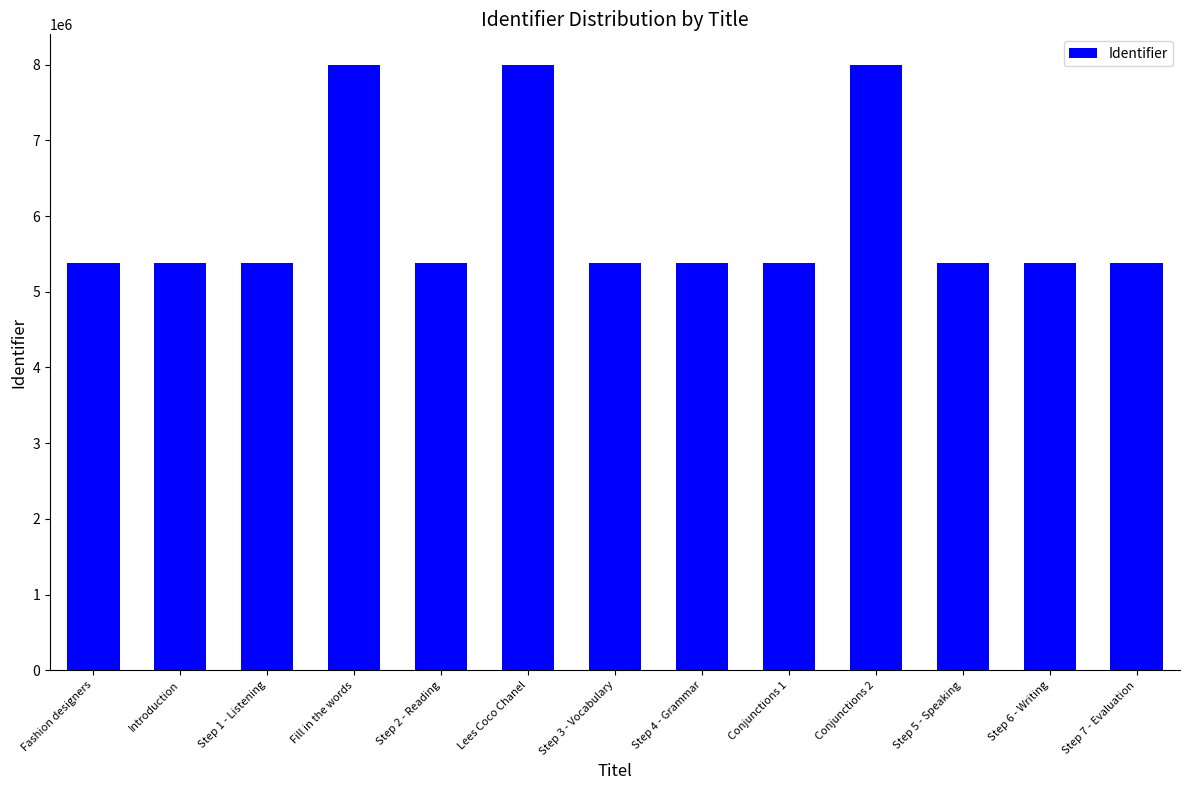

What is the sum of all values?

77749171